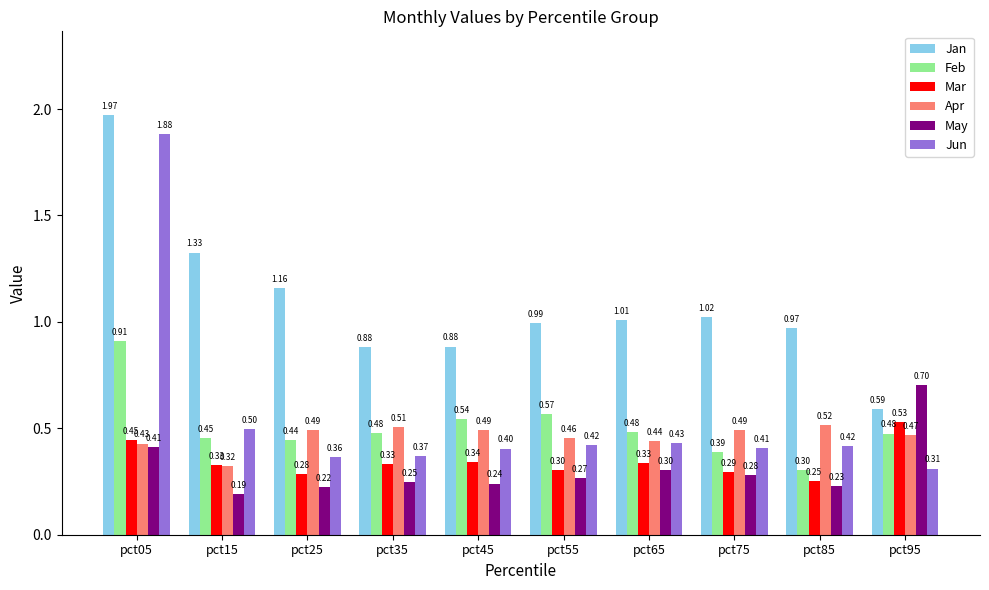

List the series in order of their peak value, lowest first.

Apr, Mar, May, Feb, Jun, Jan